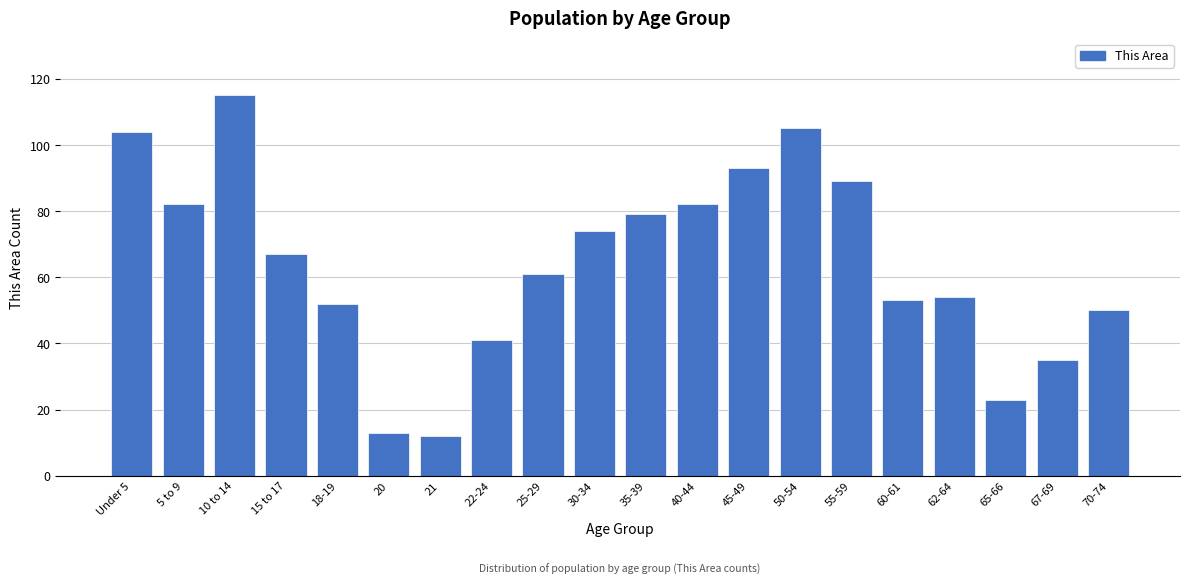

Reading left to right, extract all data points from this chart.

104	82	115	67	52	13	12	41	61	74	79	82	93	105	89	53	54	23	35	50